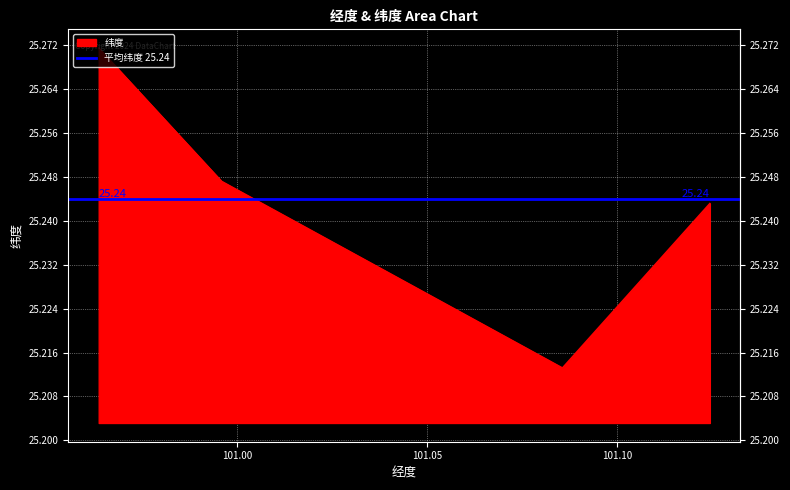

What is the smallest value displayed?

25.2